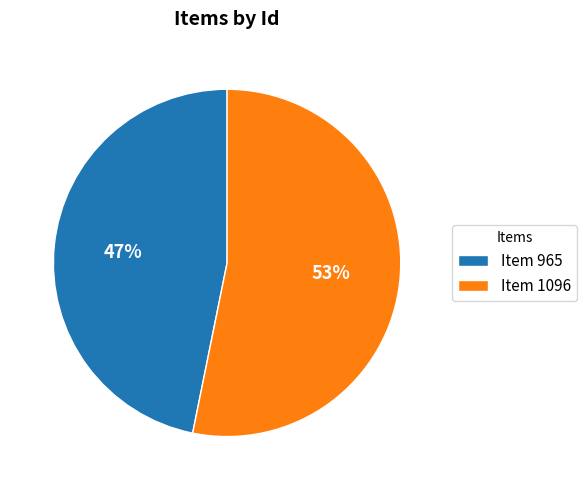

Is the sum of Item 965 and Item 1096 greater than half?

Yes